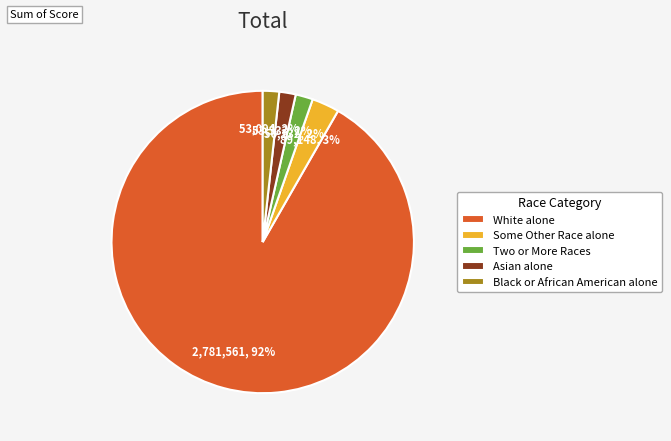

Is it true that Some Other Race alone is 12% of the pie?

False